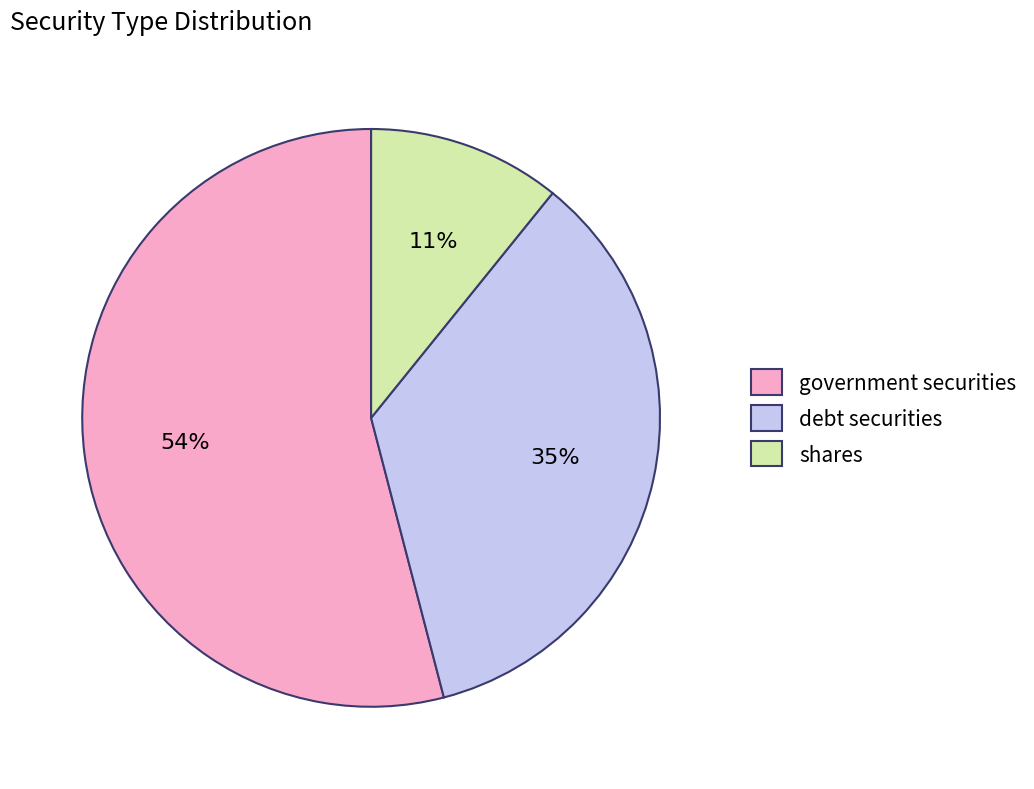

What percentage is the government securities slice, to the nearest percent?

54%